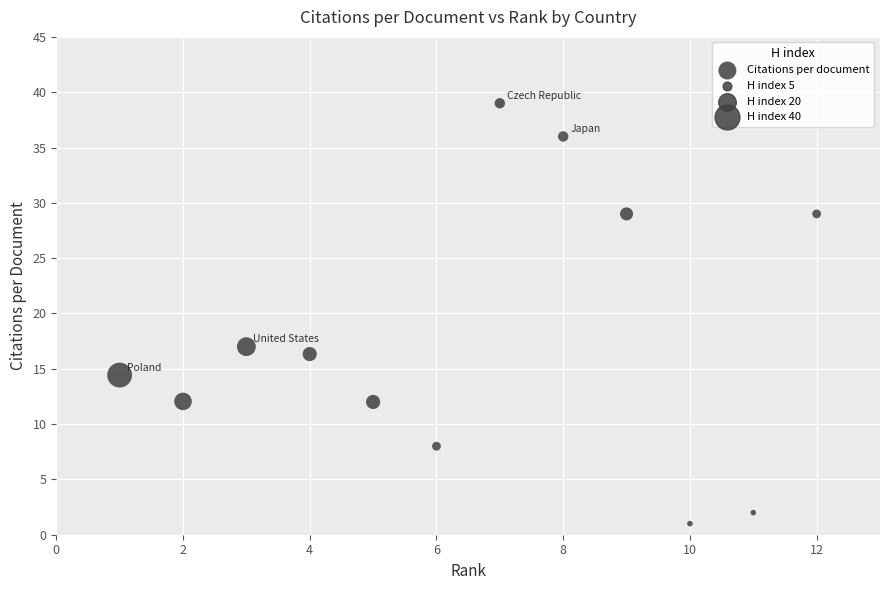

What Y value in the scatter plot is closest to 20?

17.0